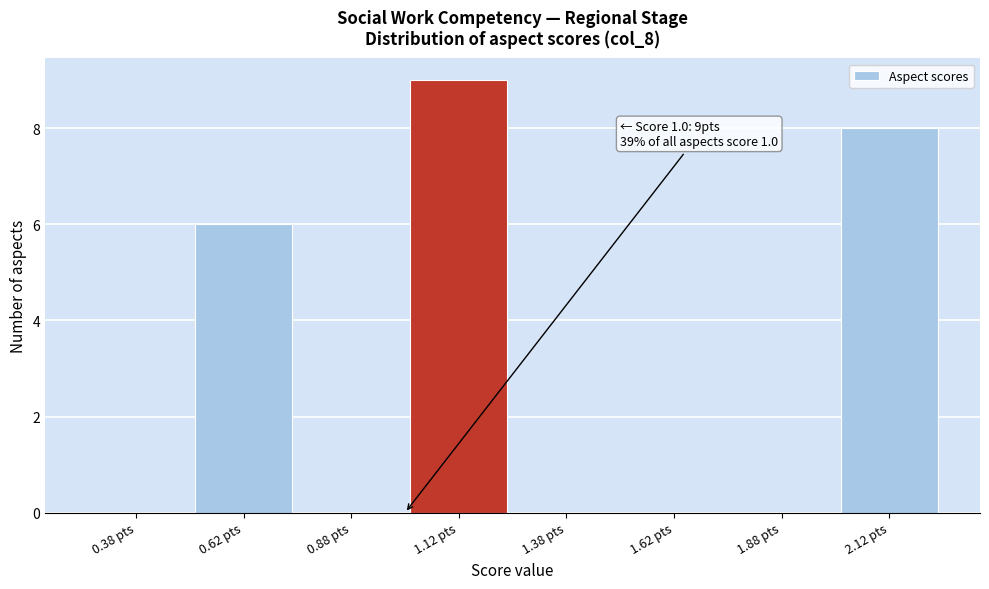

Which range on the x-axis has the tallest bar?

1.00 to 1.25